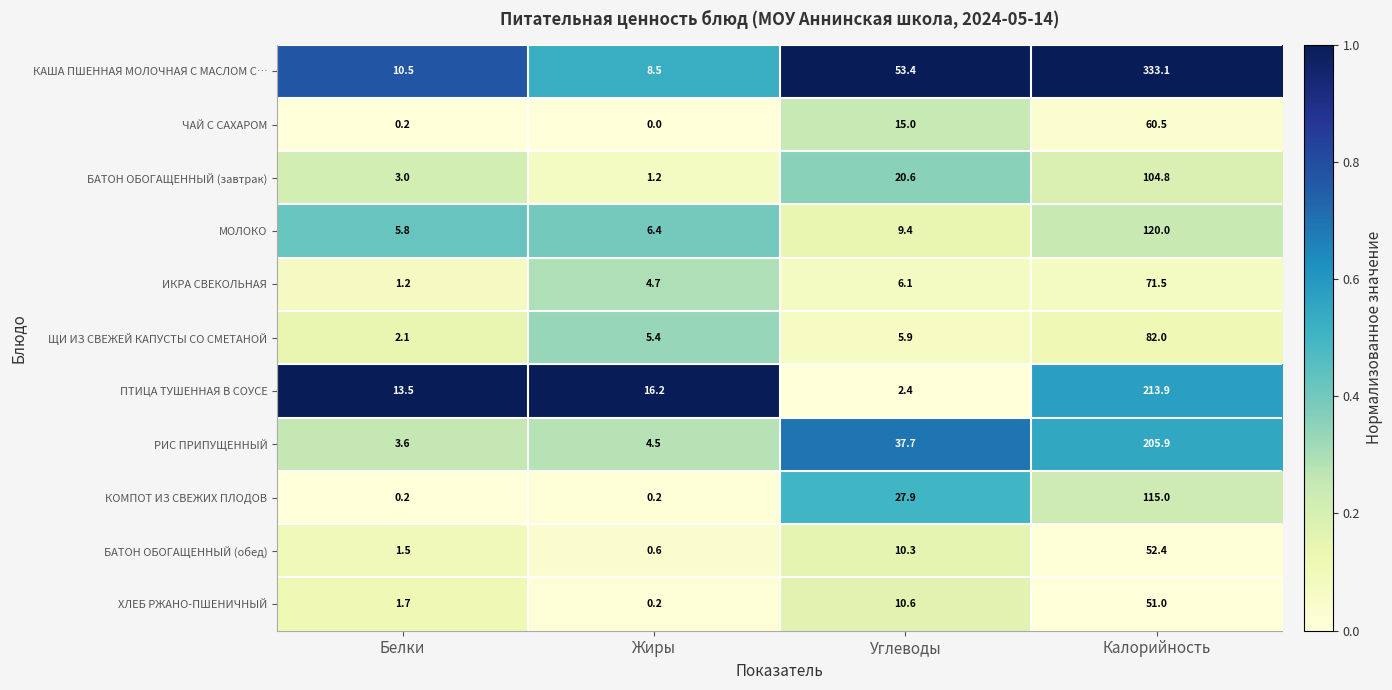

List the series in order of their peak value, lowest first.

ХЛЕБ РЖАНО-ПШЕНИЧНЫЙ, БАТОН ОБОГАЩЕННЫЙ (обед), ЧАЙ С САХАРОМ, ИКРА СВЕКОЛЬНАЯ, ЩИ ИЗ СВЕЖЕЙ КАПУСТЫ СО СМЕТАНОЙ, БАТОН ОБОГАЩЕННЫЙ (завтрак), КОМПОТ ИЗ СВЕЖИХ ПЛОДОВ, МОЛОКО, РИС ПРИПУЩЕННЫЙ, ПТИЦА ТУШЕННАЯ В СОУСЕ, КАША ПШЕННАЯ МОЛОЧНАЯ С МАСЛОМ С…